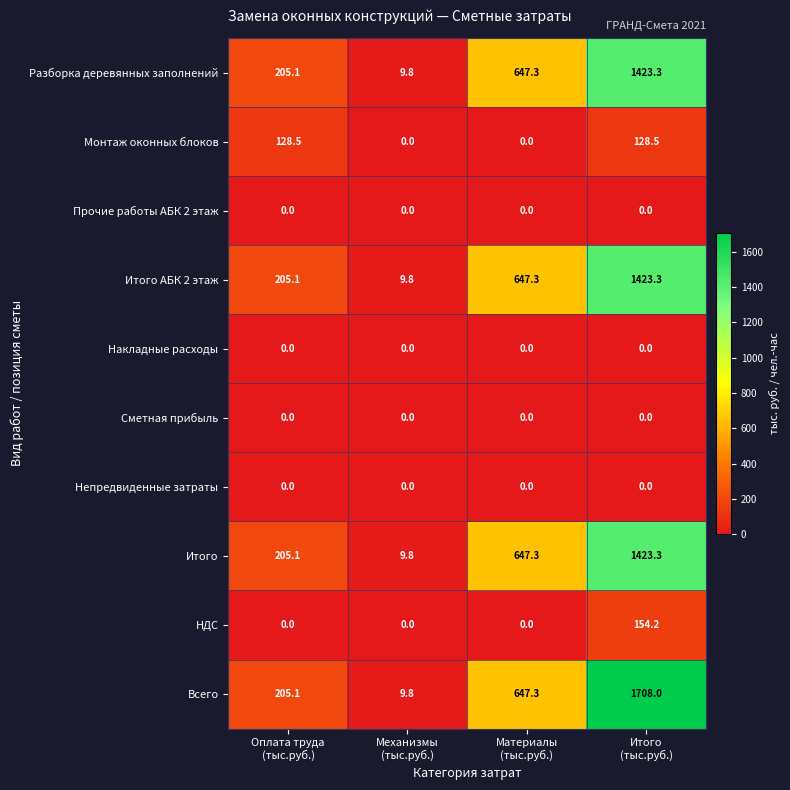

What is the difference between the maximum and minimum values in the Монтаж оконных блоков series?

128.5